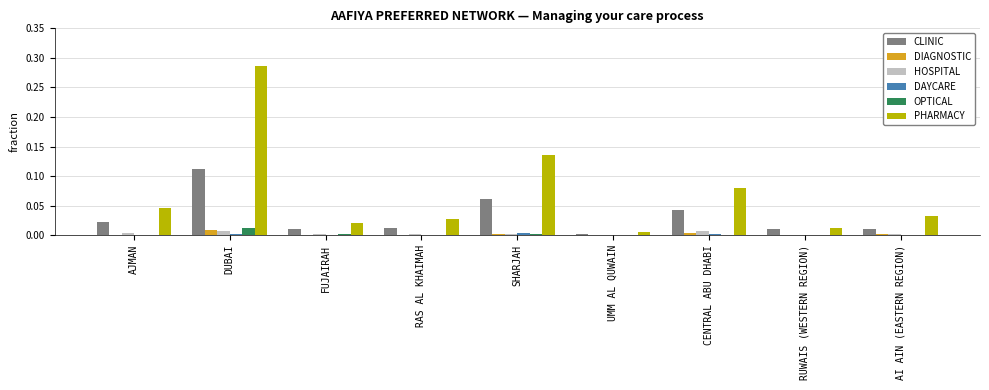

Between AJMAN and CENTRAL ABU DHABI, which series saw the biggest shift?

PHARMACY